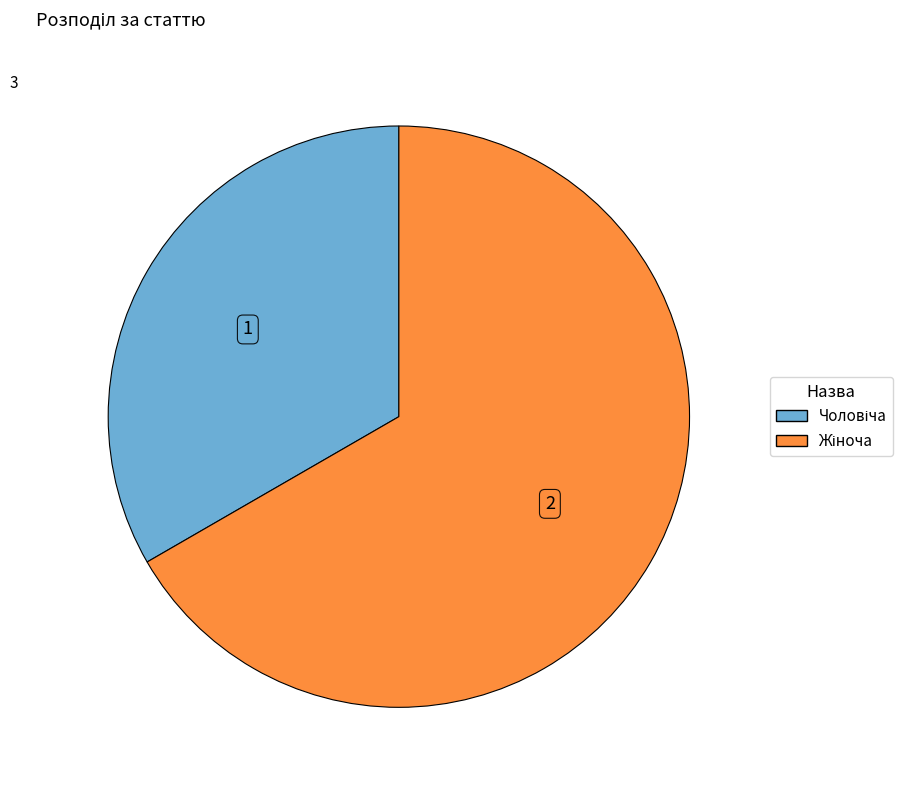

How many slices are in this pie chart?

2